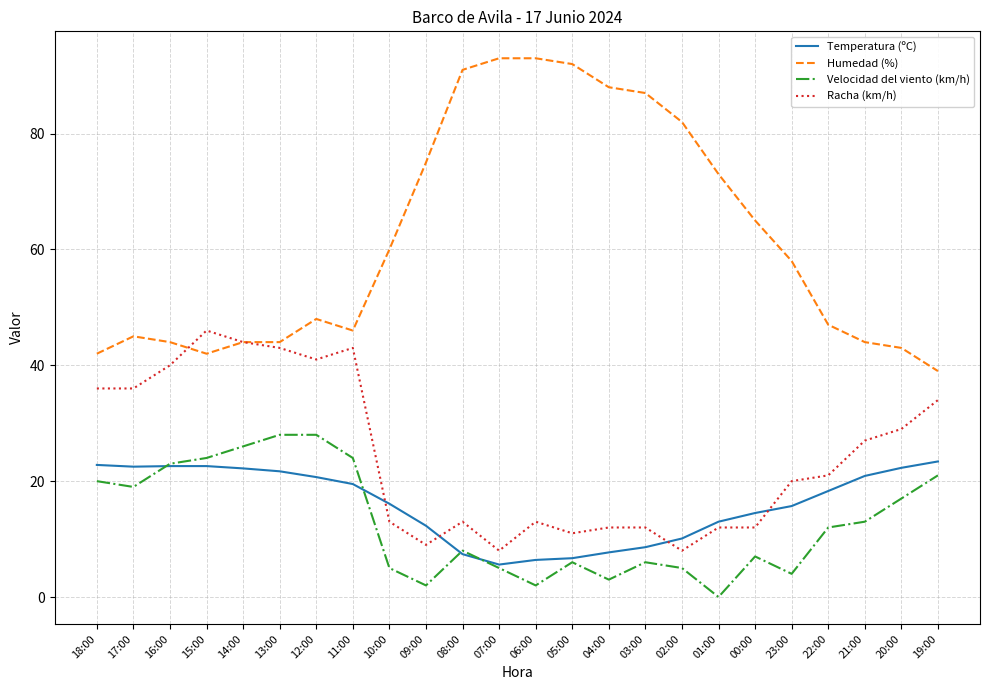

What is the greatest value displayed?

93.0